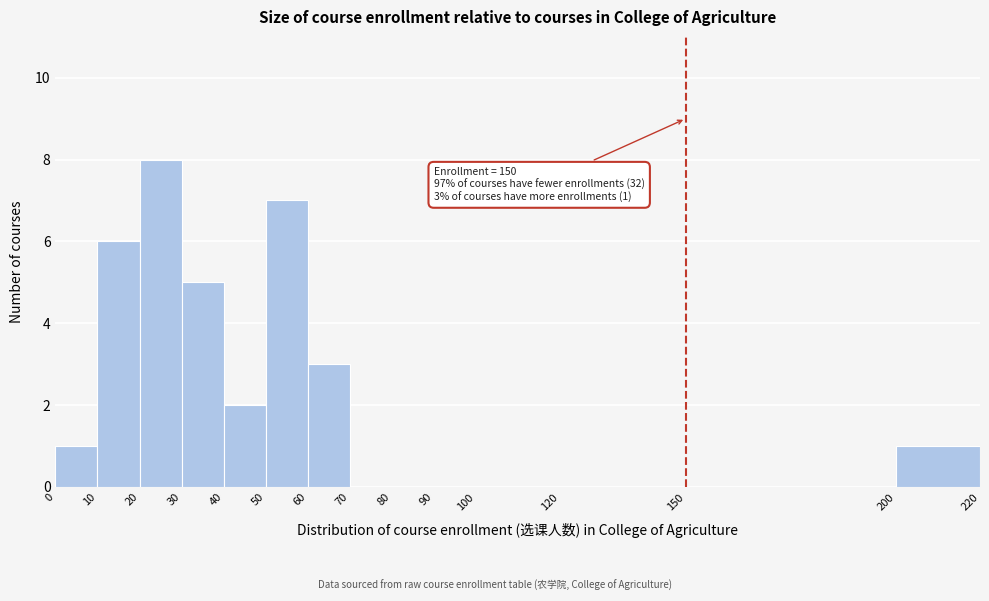

Over which range of the x-axis is the bar tallest?

20 to 30